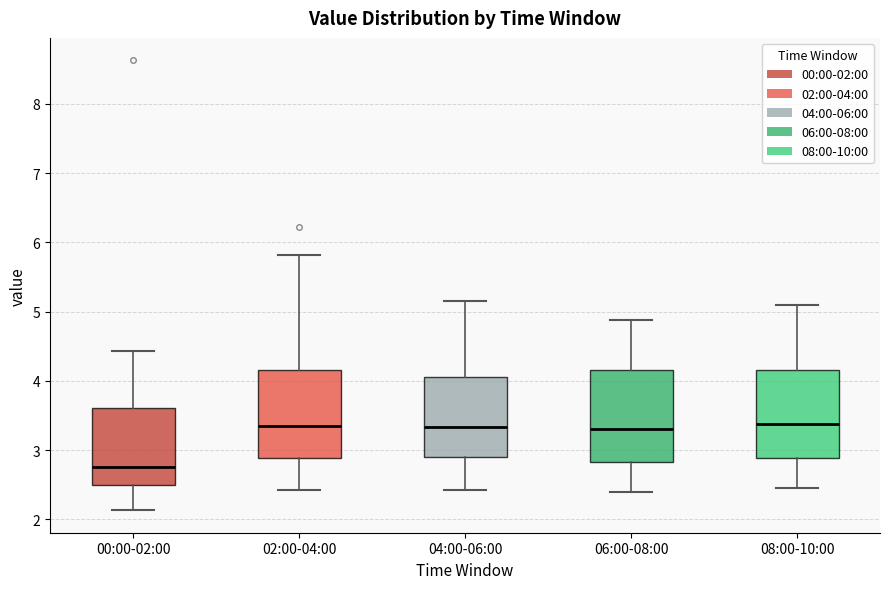

Reading left to right, transcribe this box plot: for each box, give where its median line is, the range the box spans, and where its two whiskers end, as read against the y-axis. The values are not printed on the chart, so give them approximately, as read against the axis.

00:00-02:00: median 2.8, box 2.5 to 3.6, whiskers 2.1 to 4.4
02:00-04:00: median 3.4, box 2.9 to 4.2, whiskers 2.4 to 5.8
04:00-06:00: median 3.3, box 2.9 to 4.1, whiskers 2.4 to 5.2
06:00-08:00: median 3.3, box 2.8 to 4.2, whiskers 2.4 to 4.9
08:00-10:00: median 3.4, box 2.9 to 4.2, whiskers 2.5 to 5.1